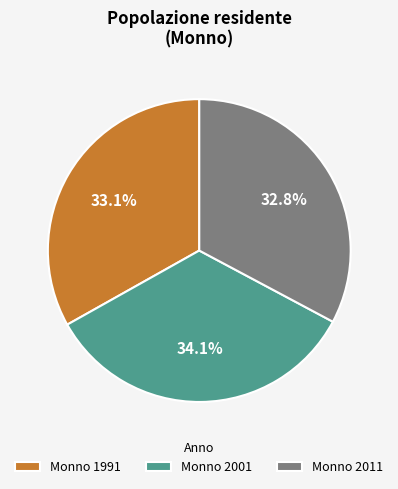

What percentage do Monno 2001 and Monno 1991 together represent?

67.2%